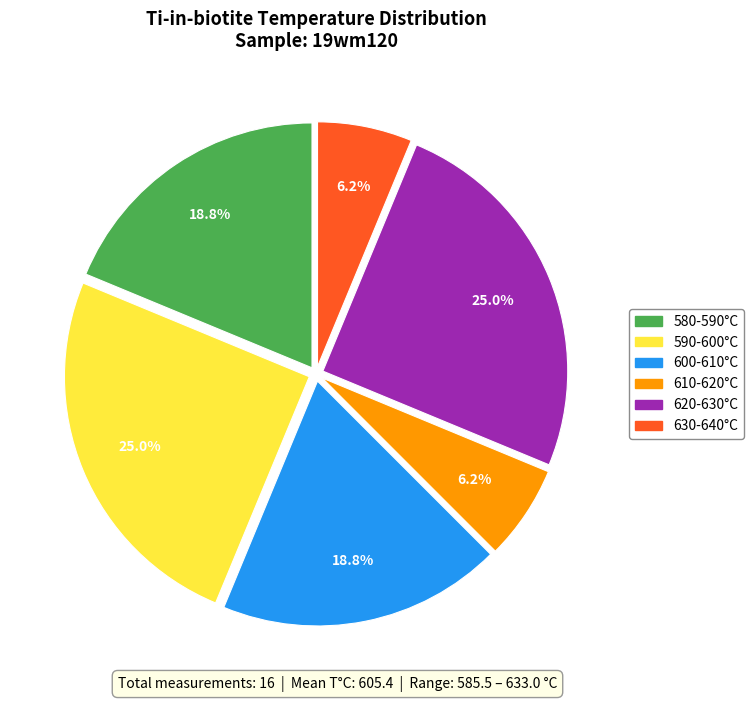

Is 630-640°C the majority of the pie?

No